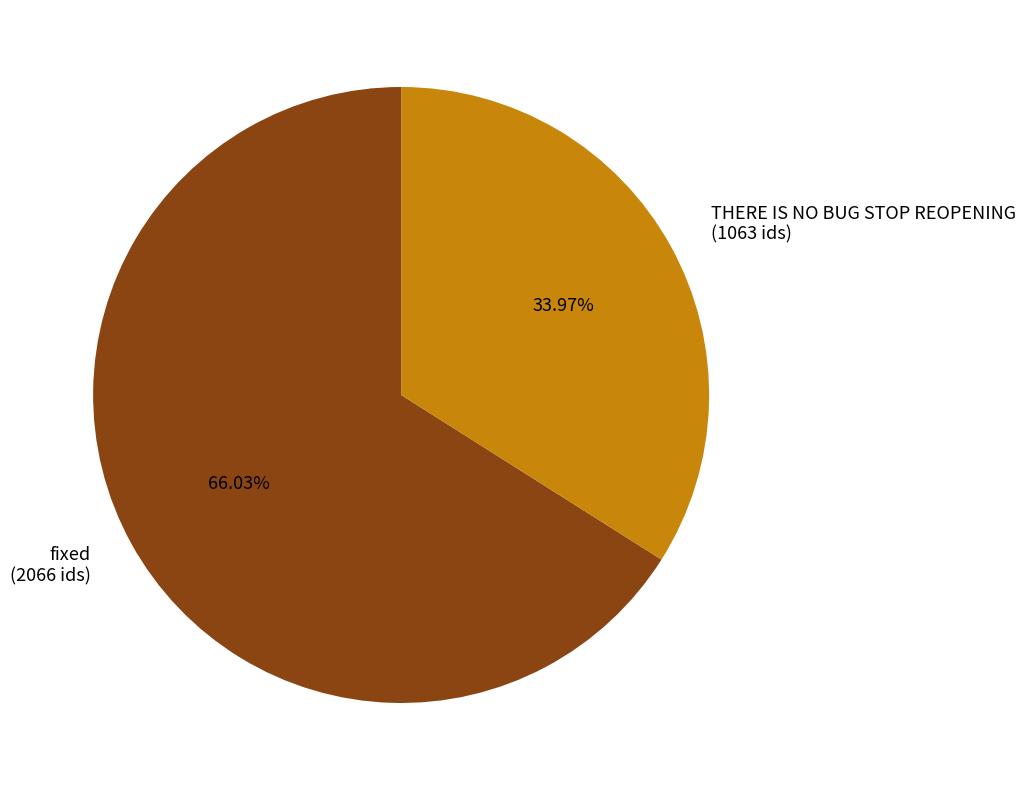

The fixed slice represents 43% of the pie. True or false?

False